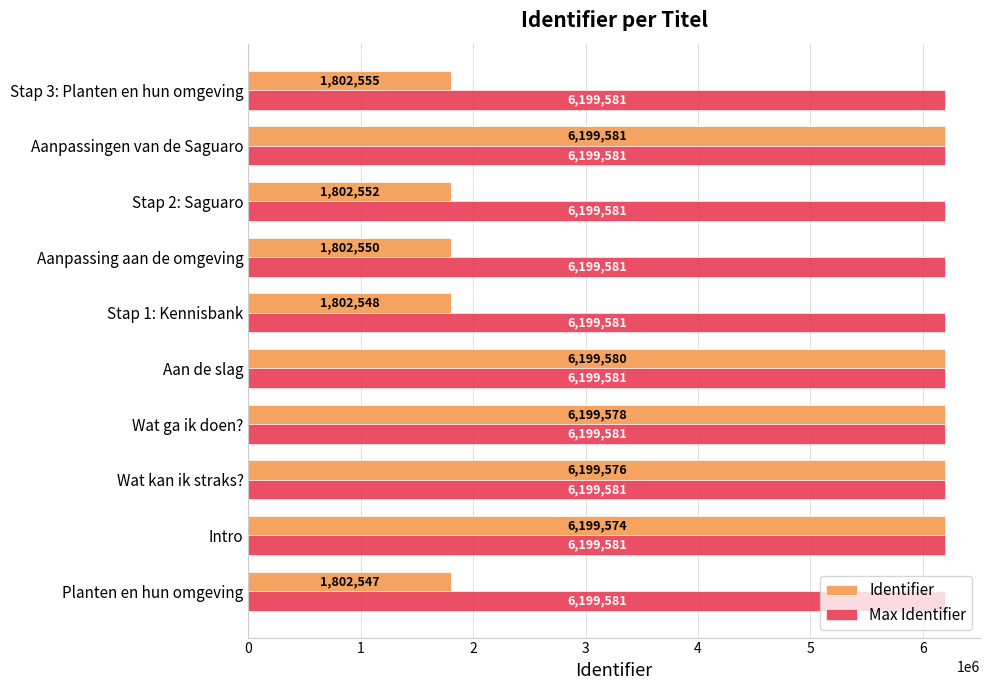

Which series has the largest range (max minus min)?

Identifier